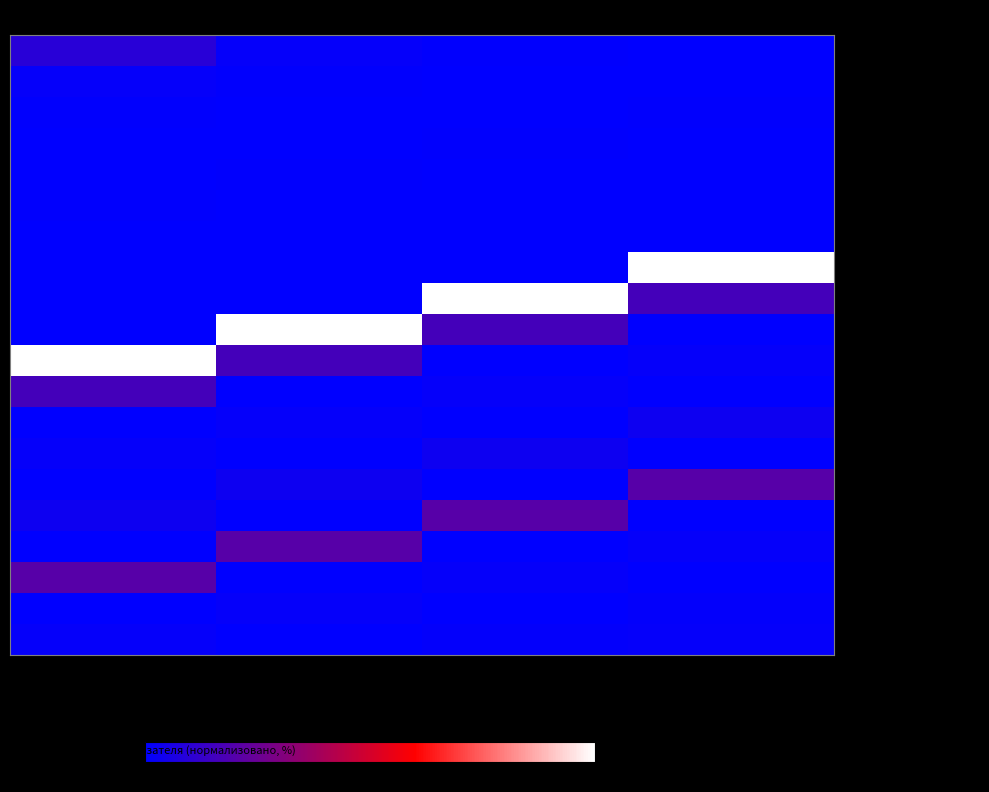

Which series has the largest total across all categories?

Аморт. (2040)